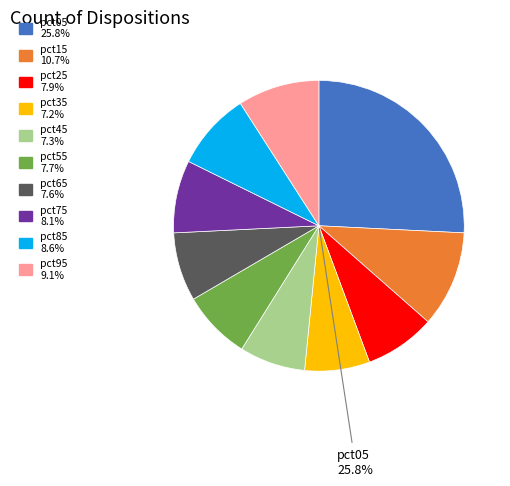

Is it true that pct05 is 34% of the pie?

False